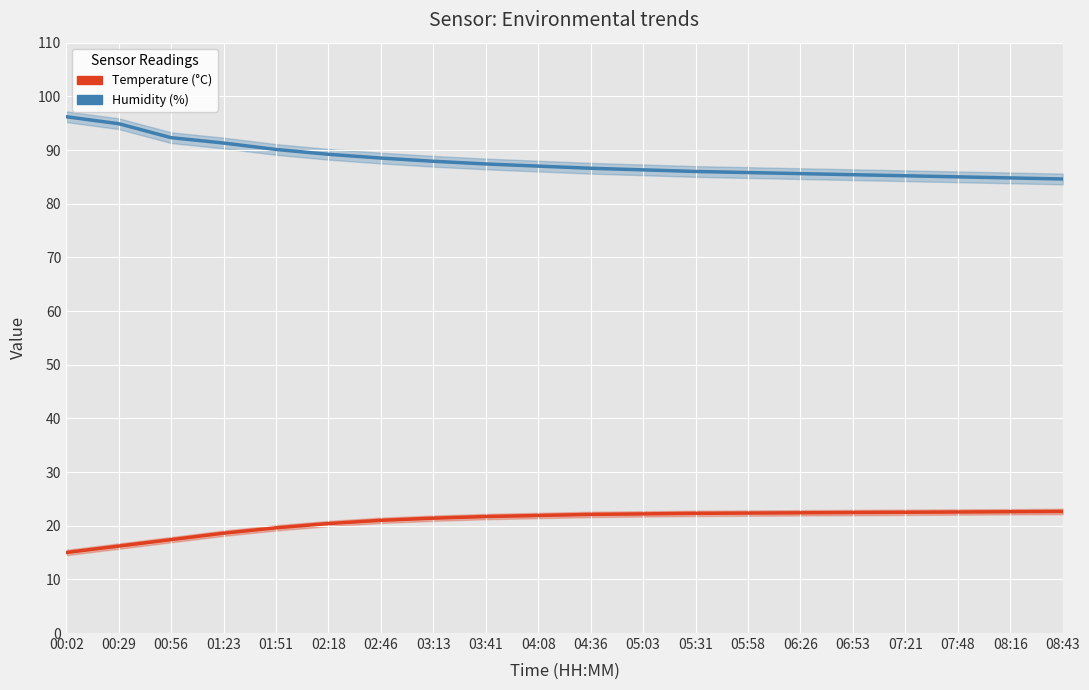

What is the average value of the Temperature (°C) series?

20.9